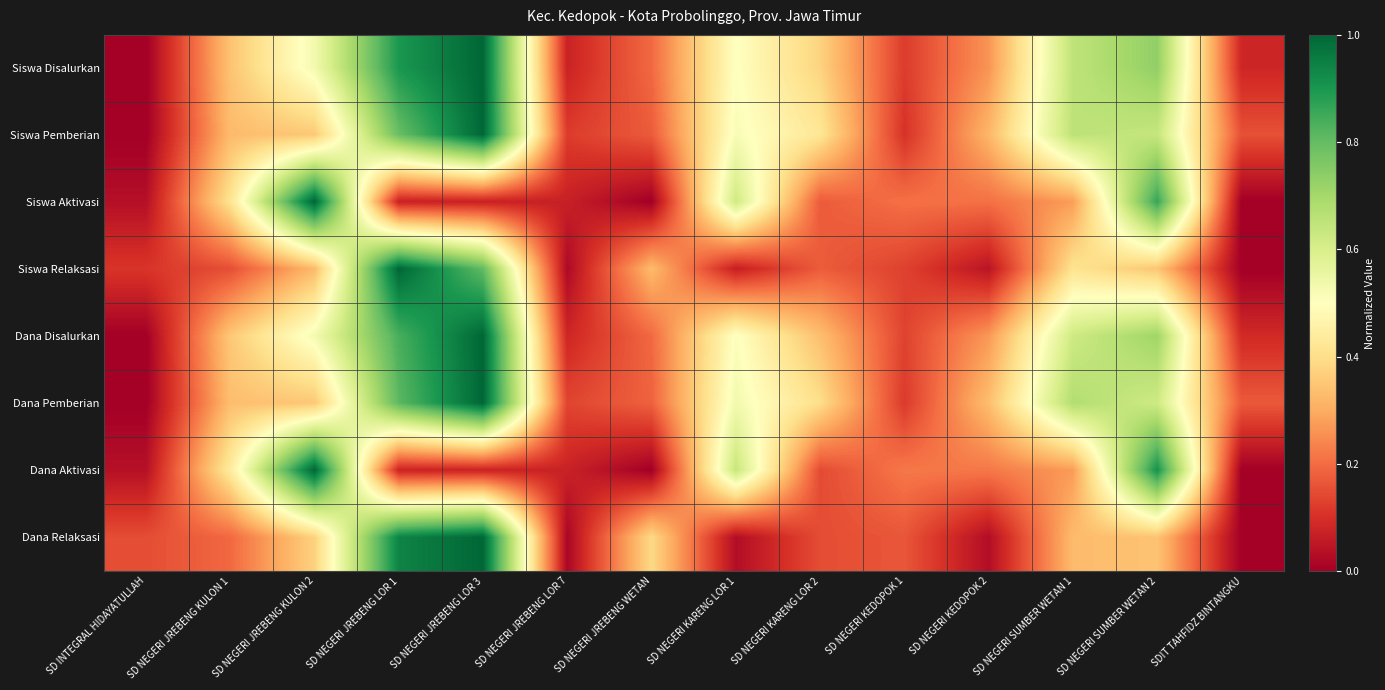

What is the maximum value shown in the chart?

1.0